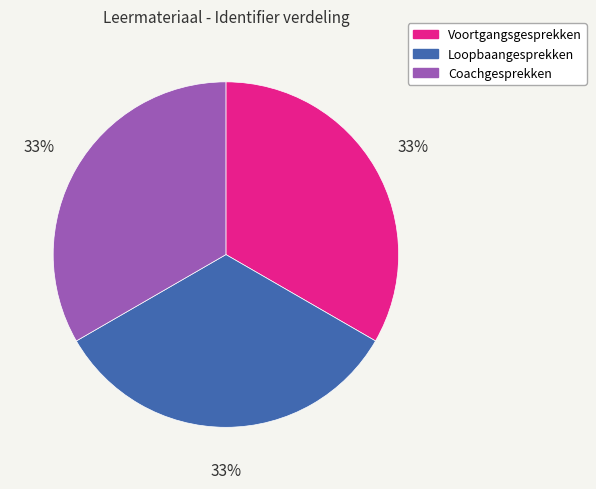

What percentage is the Coachgesprekken slice, to the nearest percent?

33%